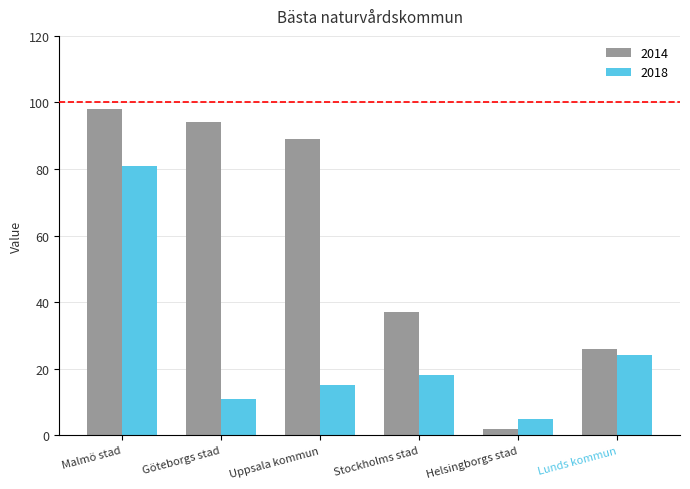

Which series has the largest range (max minus min)?

2014